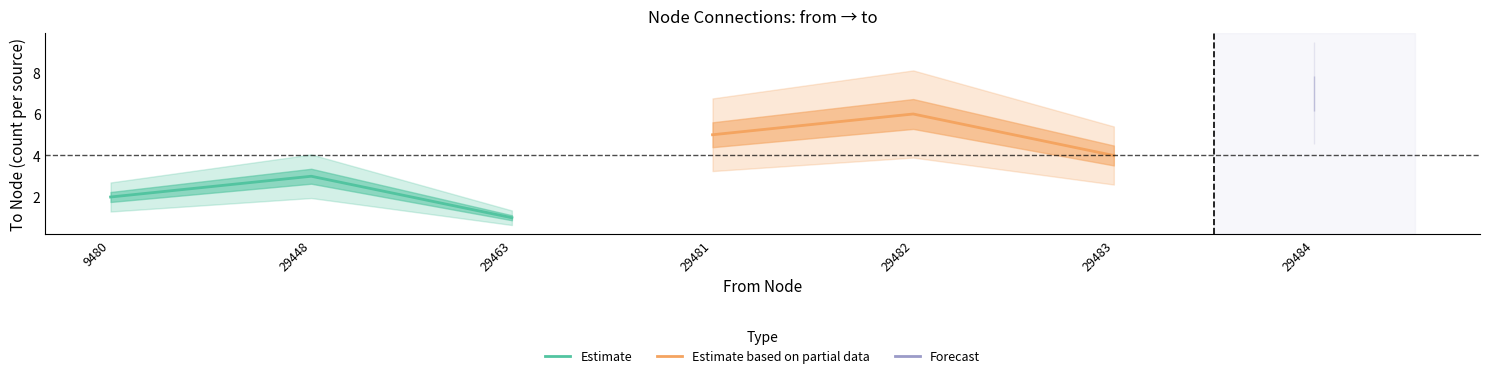

How many data points in Estimate based on partial data are above 5?

1